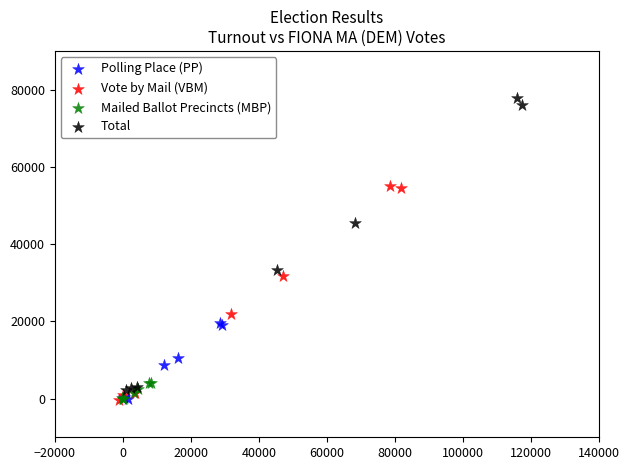

Which series contains the highest Y value?

Total